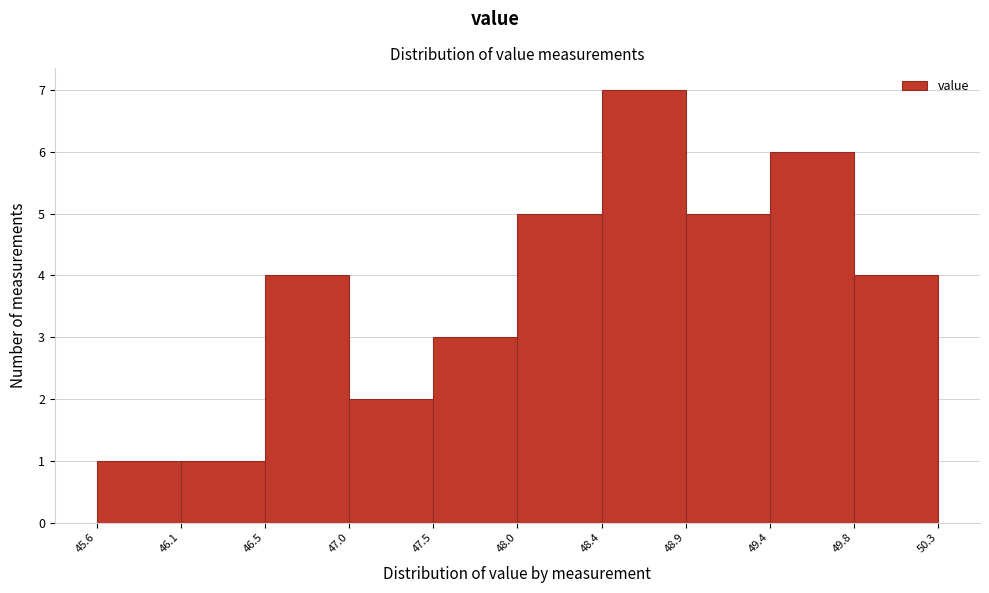

What is the height of the bar covering 47.5 to 48.0 on the x-axis? The values are not printed on the chart, so give them approximately, as read against the axis.

3